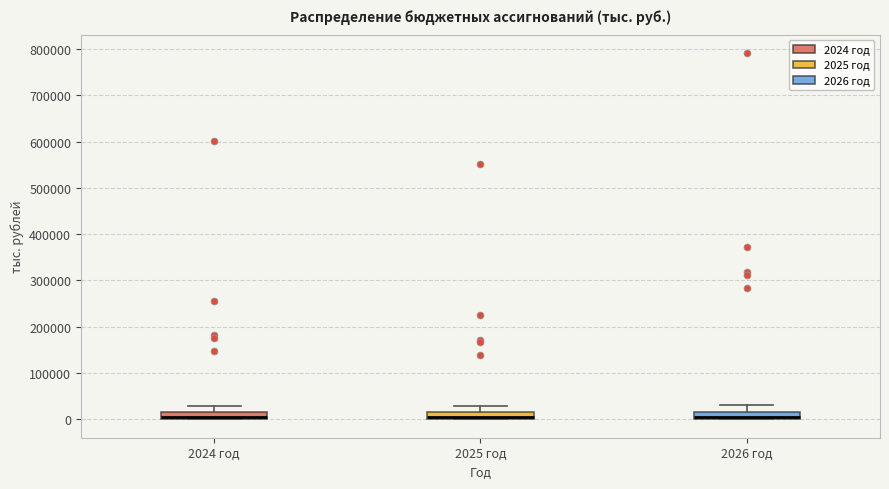

Where is the upper edge of the box for 2026 год on the y-axis? The values are not printed on the chart, so give them approximately, as read against the axis.

20000